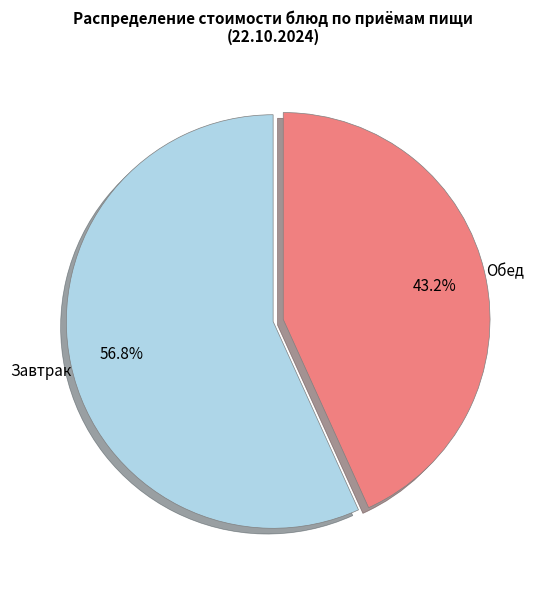

How many segments does this pie chart have?

2